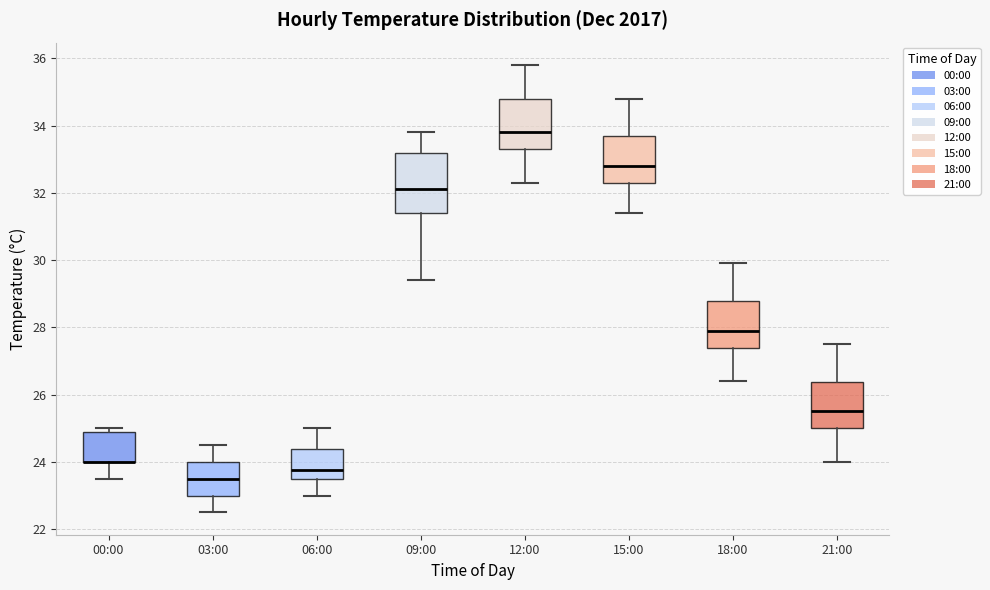

Reading left to right, read every box against the y-axis: the position of its median line, the range the box covers, and the ends of its whiskers. The values are not printed on the chart, so give them approximately, as read against the axis.

00:00: median 24.0 (drawn on the box's lower edge), box 24.0 to 24.8, whiskers 23.6 to 25.0
03:00: median 23.6, box 23.0 to 24.0, whiskers 22.6 to 24.6
06:00: median 23.8, box 23.6 to 24.4, whiskers 23.0 to 25.0
09:00: median 32.2, box 31.4 to 33.2, whiskers 29.4 to 33.8
12:00: median 33.8, box 33.4 to 34.8, whiskers 32.4 to 35.8
15:00: median 32.8, box 32.4 to 33.6, whiskers 31.4 to 34.8
18:00: median 28.0, box 27.4 to 28.8, whiskers 26.4 to 30.0
21:00: median 25.6, box 25.0 to 26.4, whiskers 24.0 to 27.6